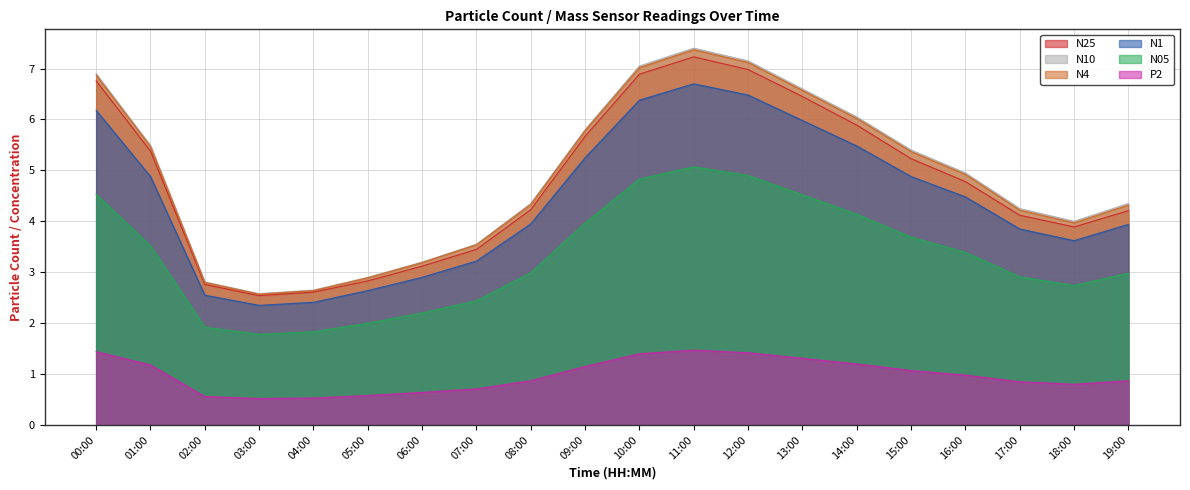

Which category has the lowest value in the N10 series?

03:00